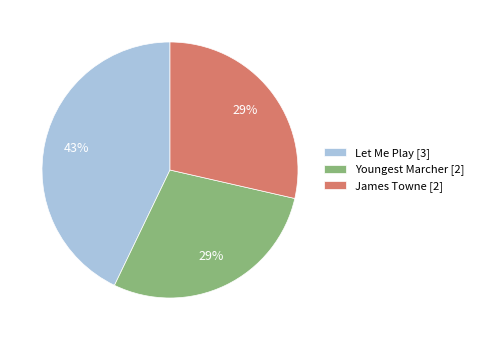

What is the ratio of the value at James Towne [2] to the value at Youngest Marcher [2]?

1.0